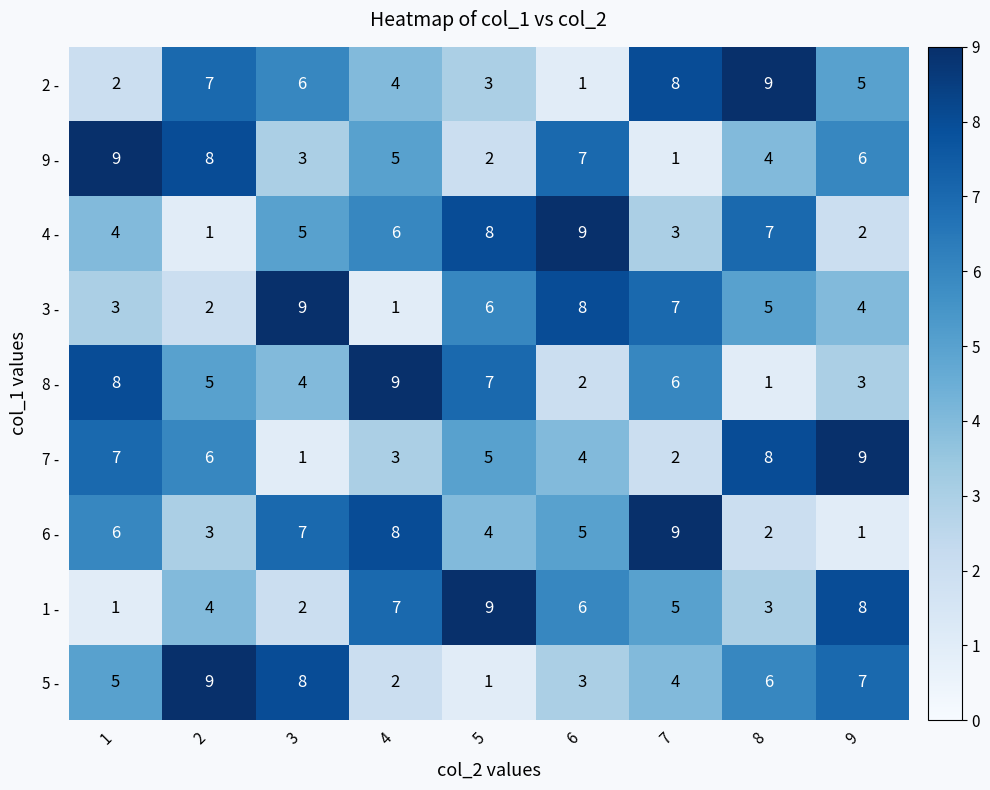

What is the difference between the second highest and minimum values in the 4 - series?

7